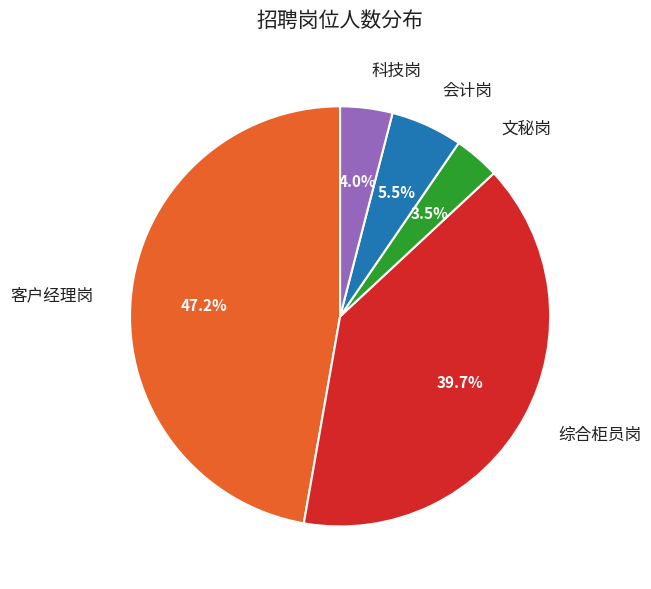

True or false: 科技岗 accounts for 26% of the total.

False